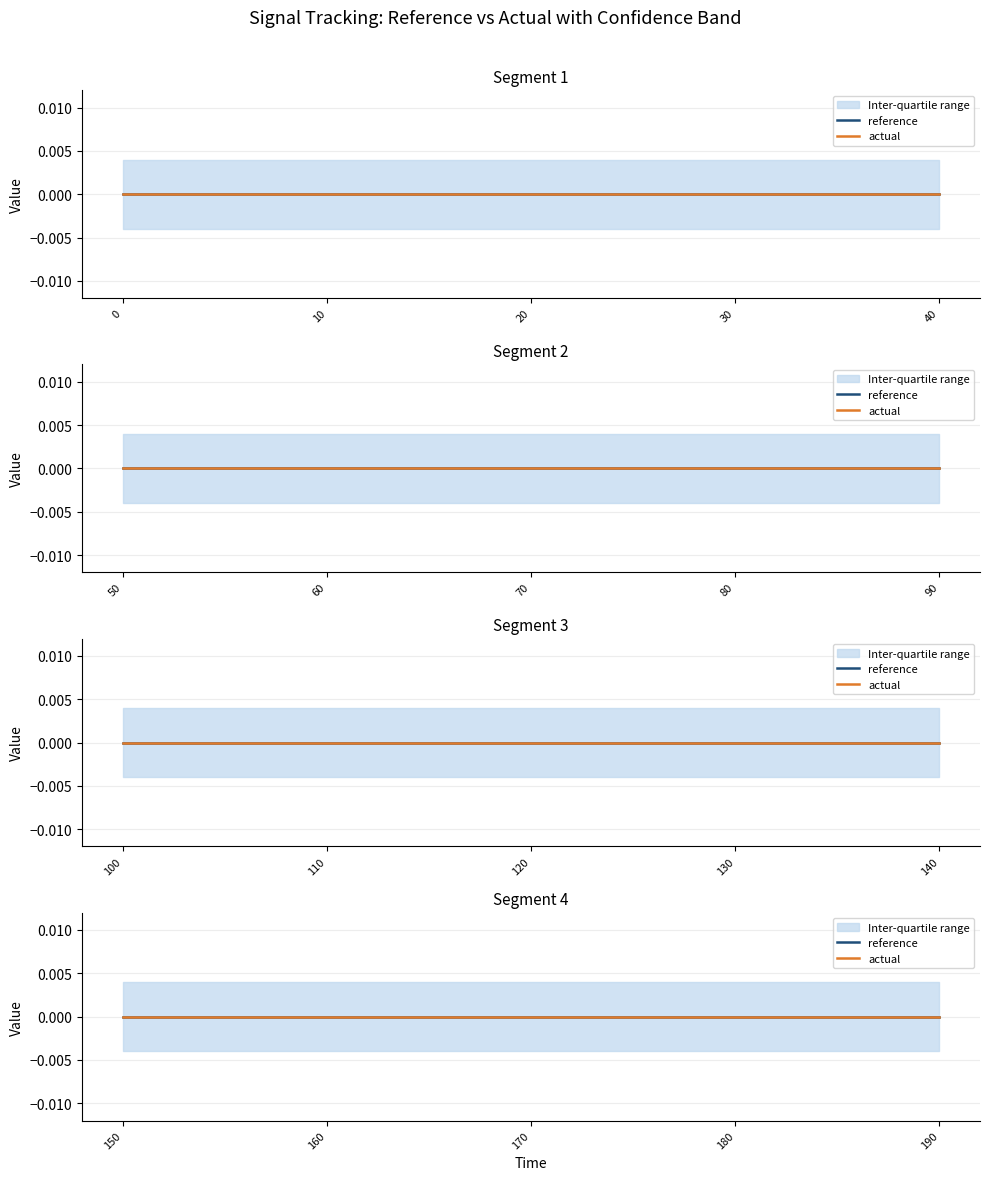

Is the value of actual at 100 greater than the value of low at 150?

Yes